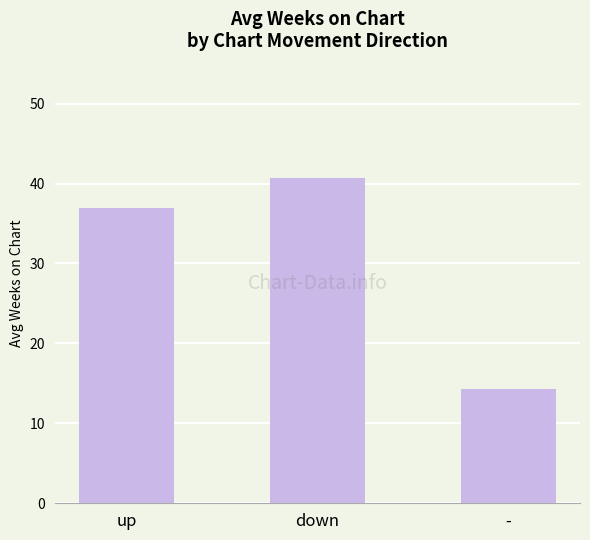

What is the value of the 1st bar from the left?

37.0